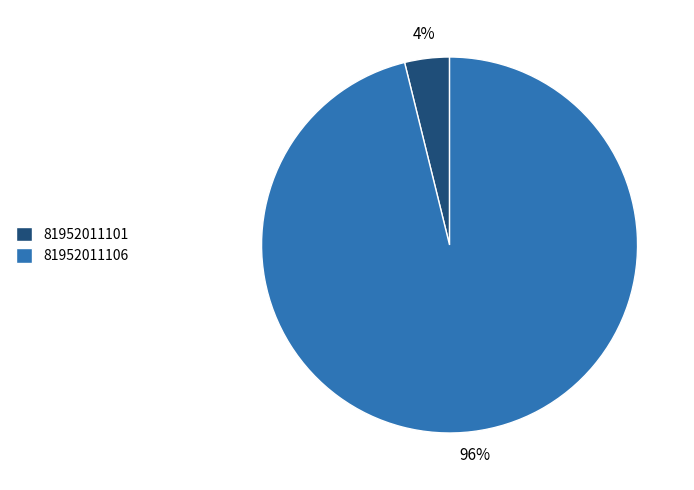

Do 81952011106 and 81952011101 together represent more than half of the pie?

Yes